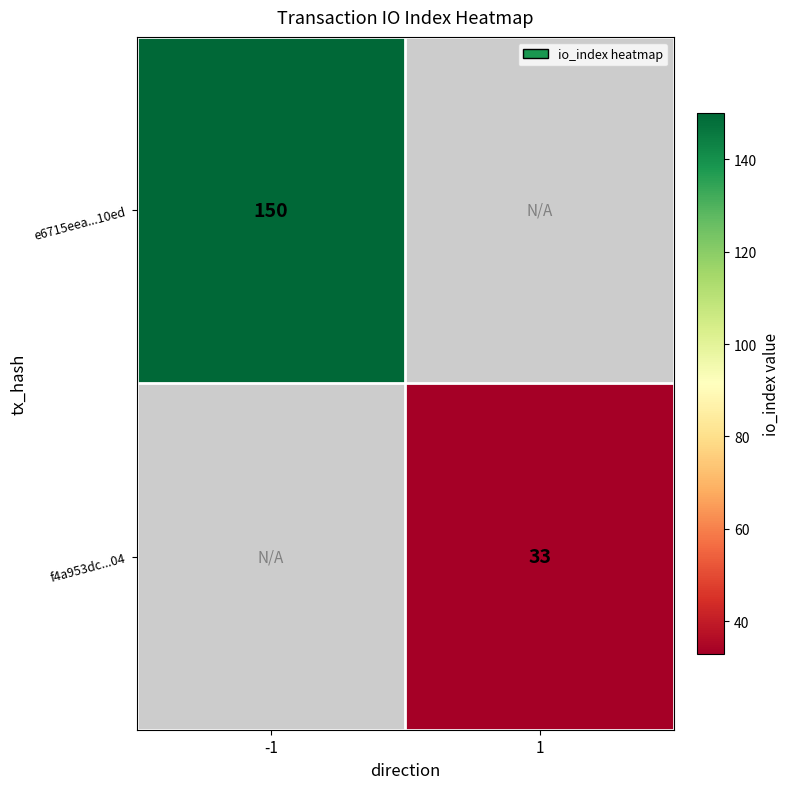

How many series are shown in this chart?

2